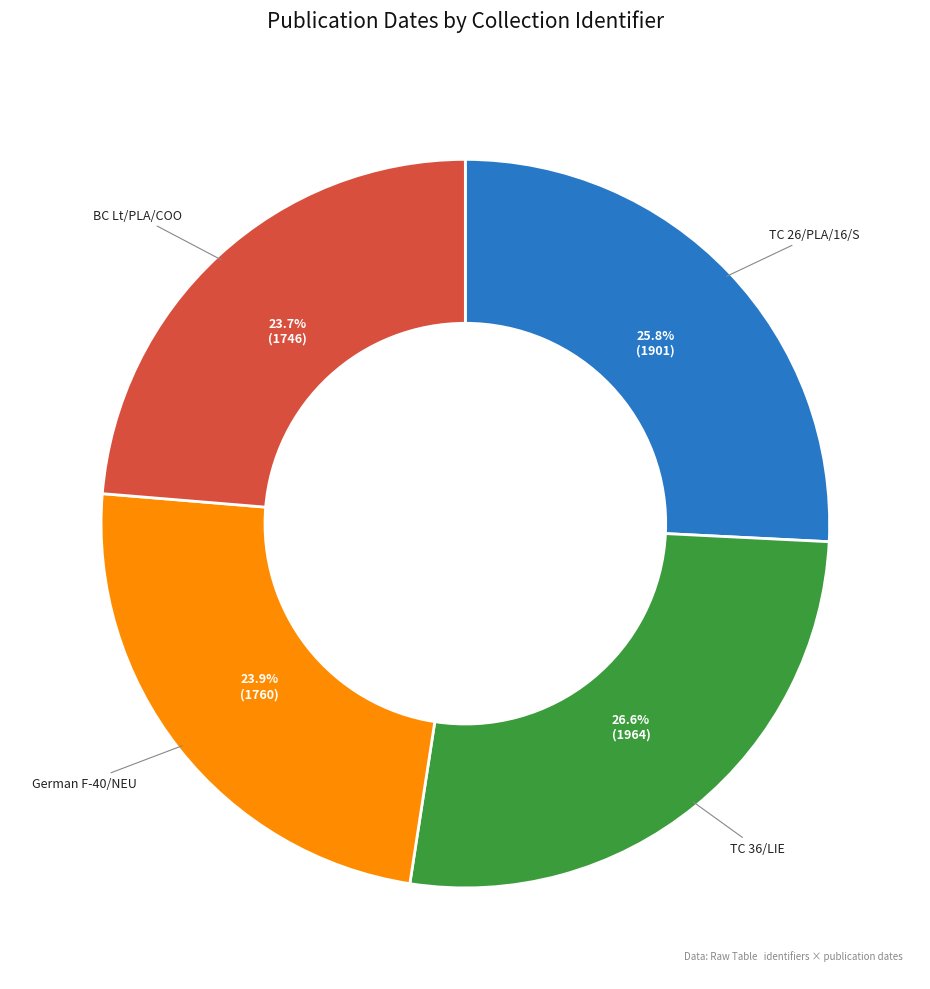

Is there any slice that represents more than half of the pie?

No